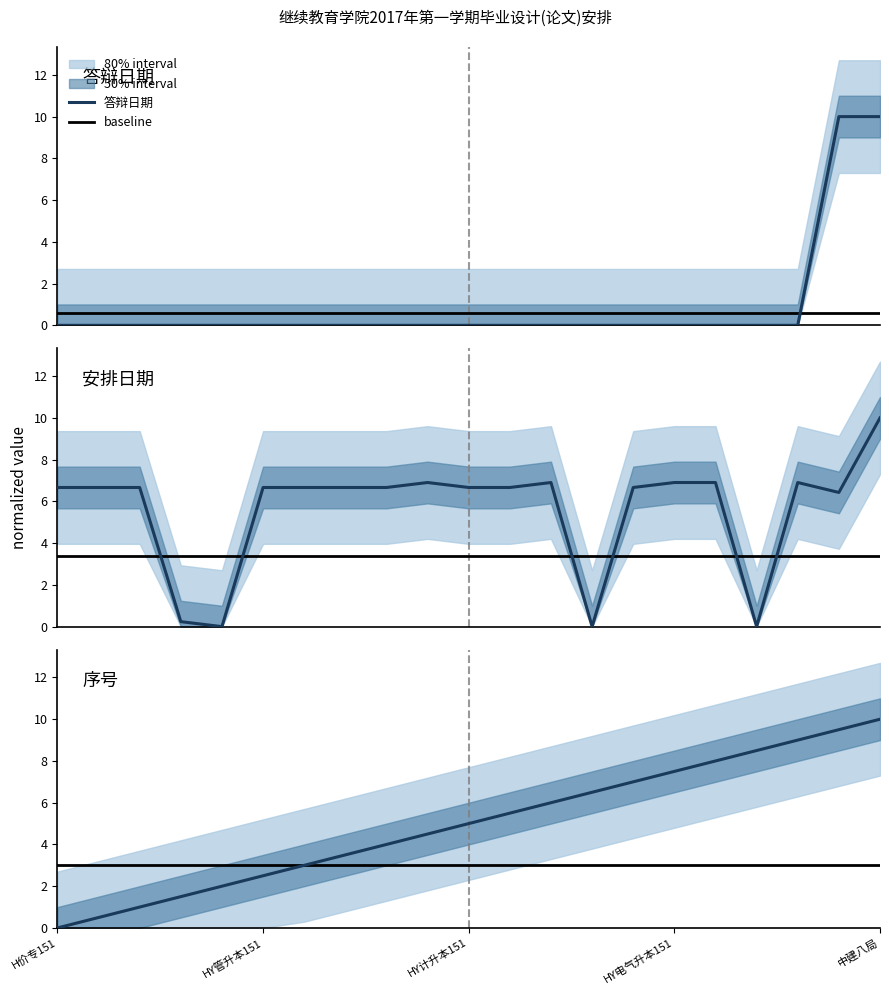

Which category has the lowest value in the 答辩日期 series?

H价专151